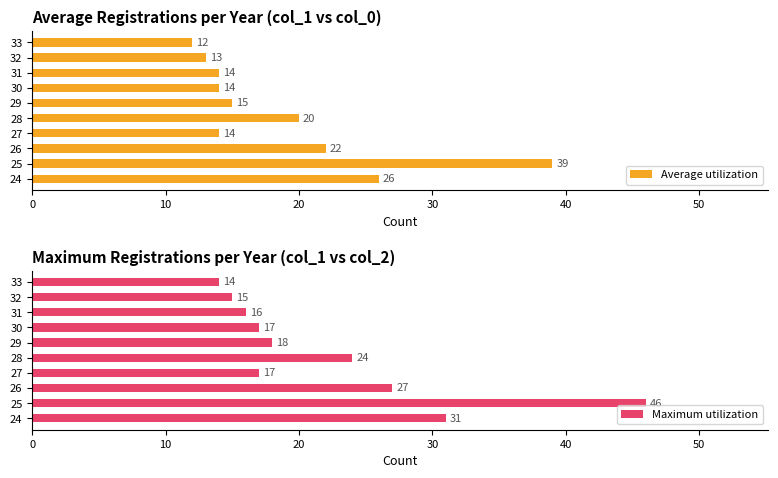

What is the sum of all Average utilization values?

189